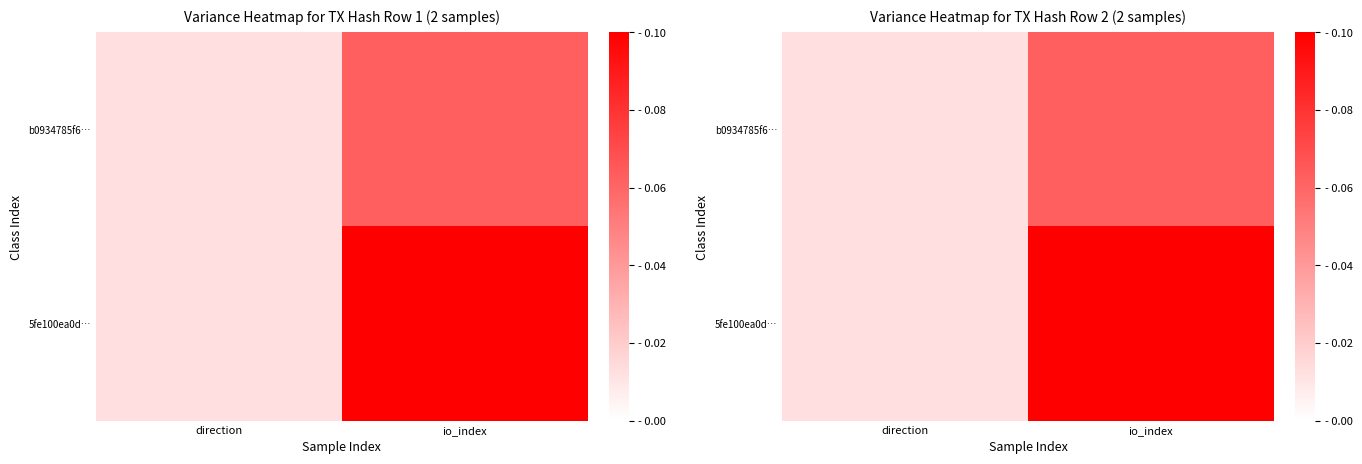

True or false: b0934785f6… has a value of 0.1 at io_index.

False